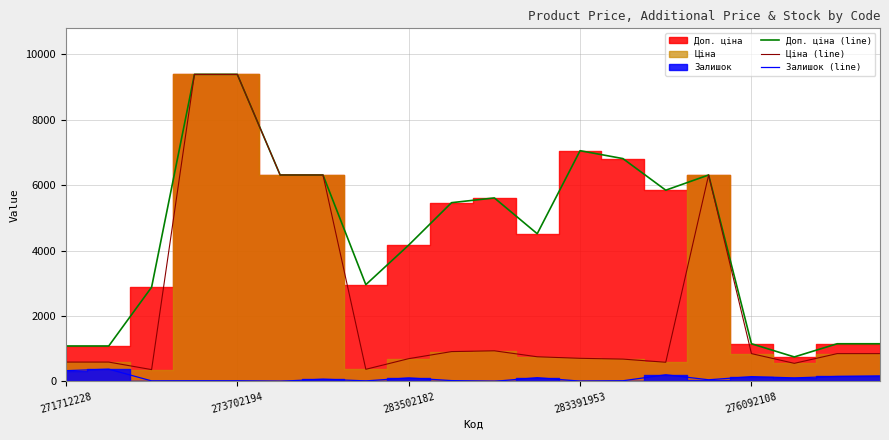

What is the maximum value for Доп. ціна (line)?

9384.0